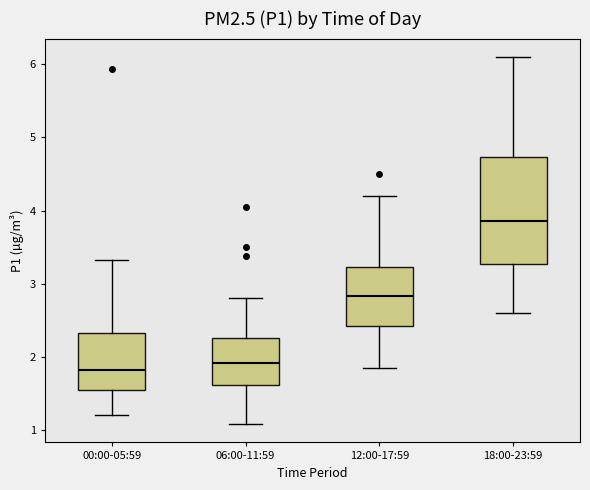

Where is the lower edge of the box for 00:00-05:59 on the y-axis? The values are not printed on the chart, so give them approximately, as read against the axis.

1.6